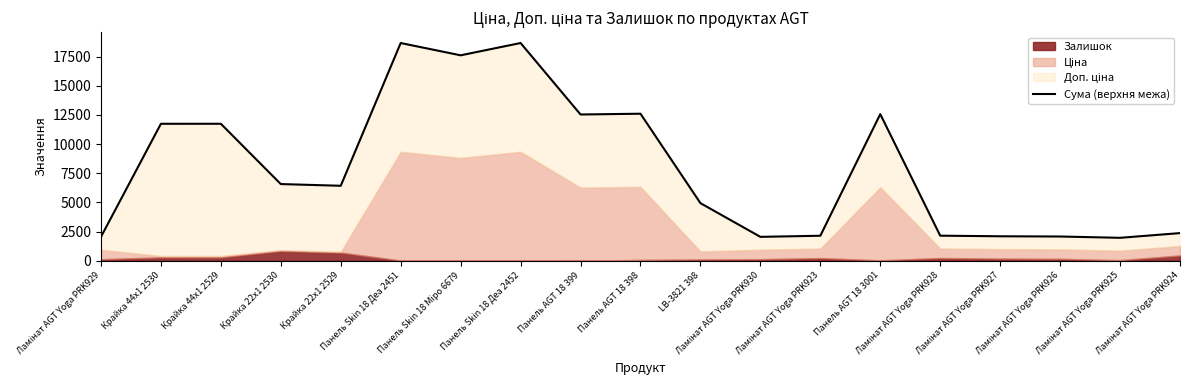

Where is the data nearest to the value 10310?

Крайка 44x1 2530